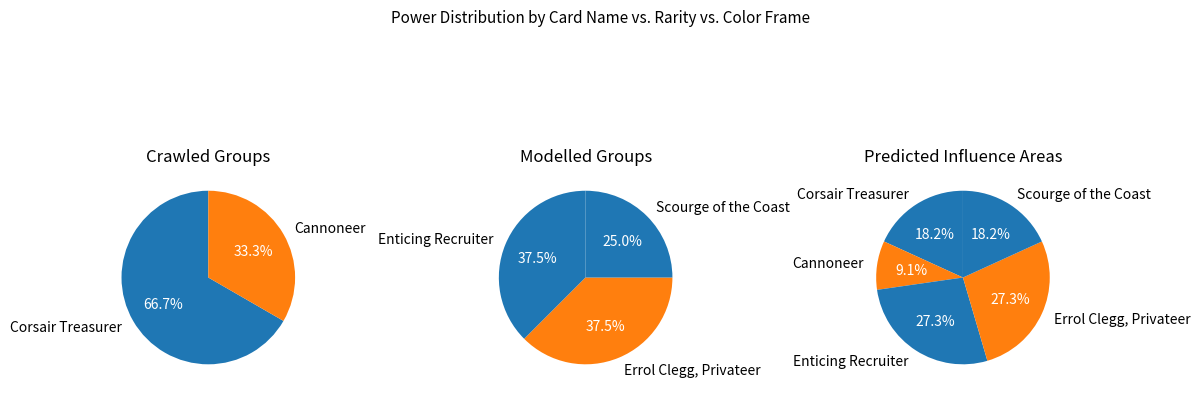

What is the change in value from Corsair Treasurer to Enticing Recruiter?

+1